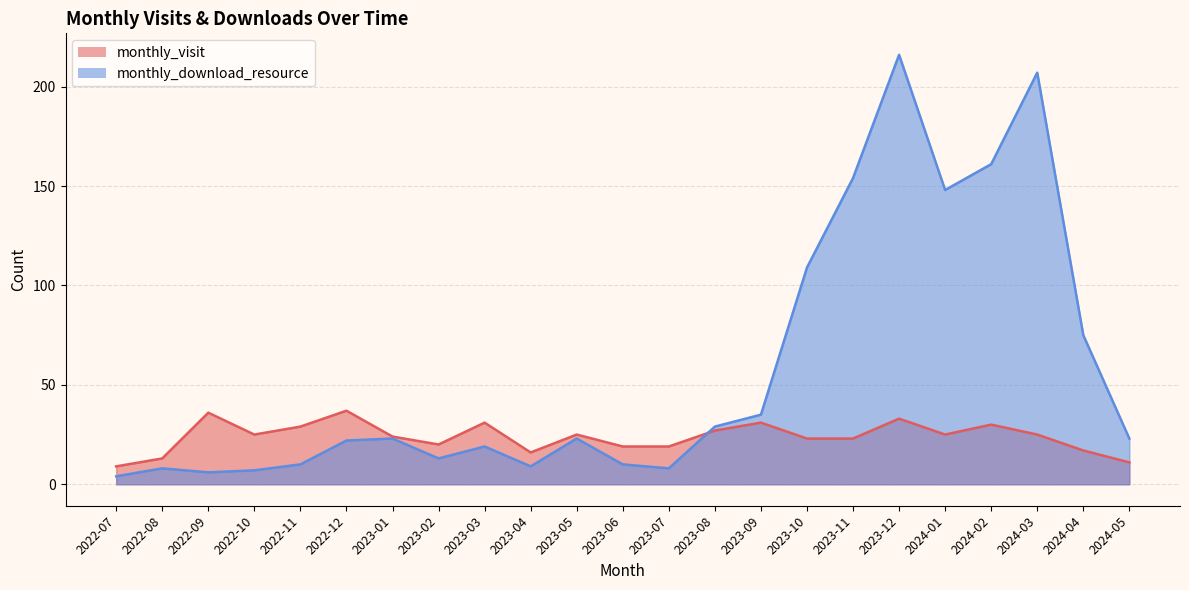

True or false: monthly_visit and monthly_download_resource intersect in this chart.

True